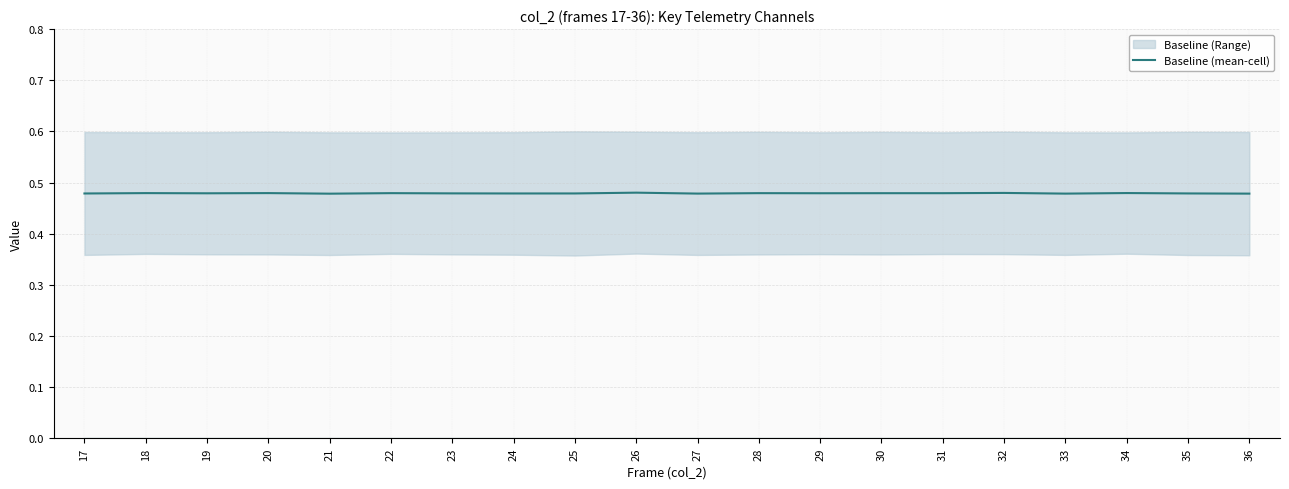

Reading left to right, transcribe all the data shown in this chart.

17=0.5	18=0.5	19=0.5	20=0.5	21=0.5	22=0.5	23=0.5	24=0.5	25=0.5	26=0.5	27=0.5	28=0.5	29=0.5	30=0.5	31=0.5	32=0.5	33=0.5	34=0.5	35=0.5	36=0.5